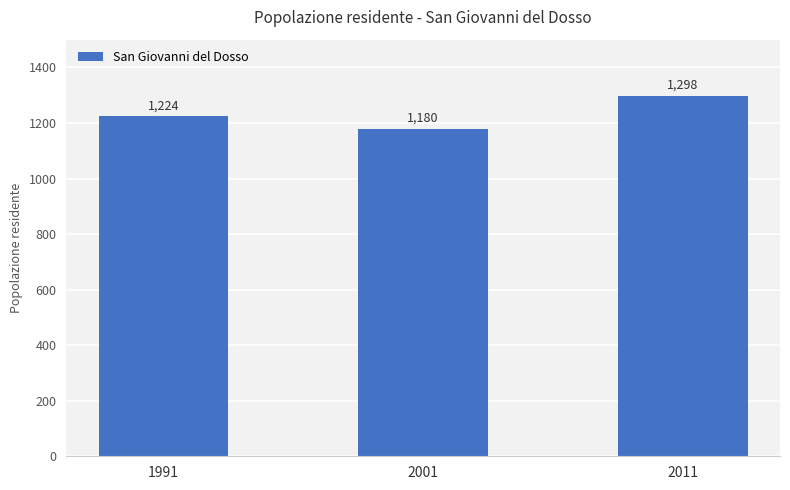

What is the value of the 1st bar from the left?

1224